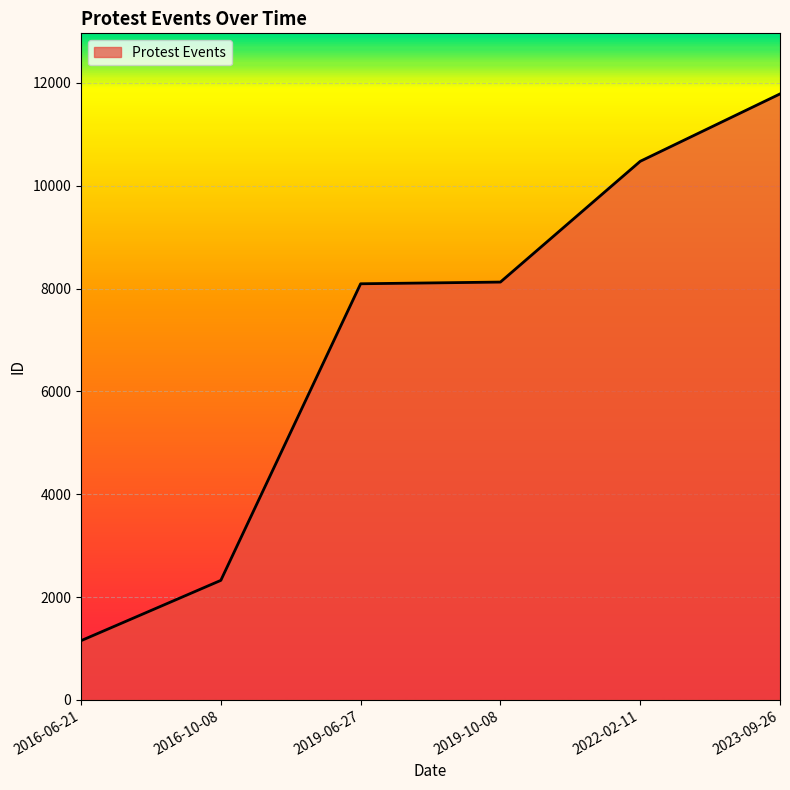

How many lines are shown in the chart?

1